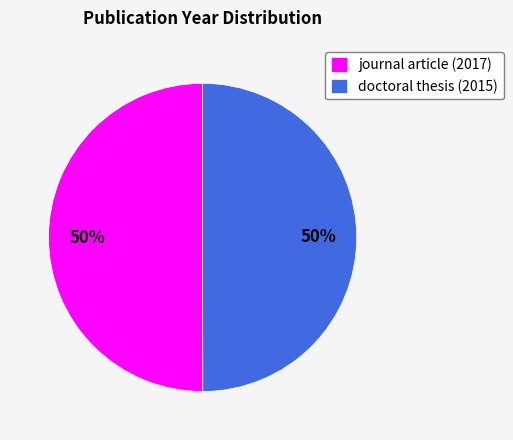

To the nearest percent, what is the combined percentage of journal article (2017) and doctoral thesis (2015)?

100%